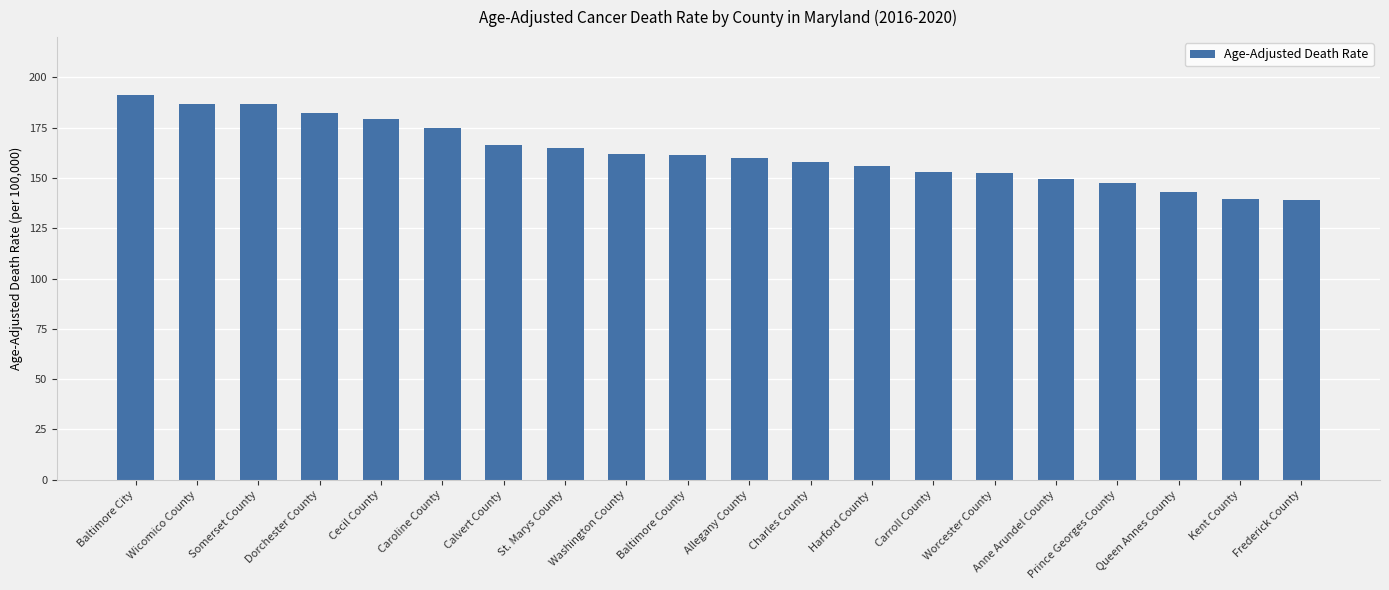

Count the number of values greater than 161.

10